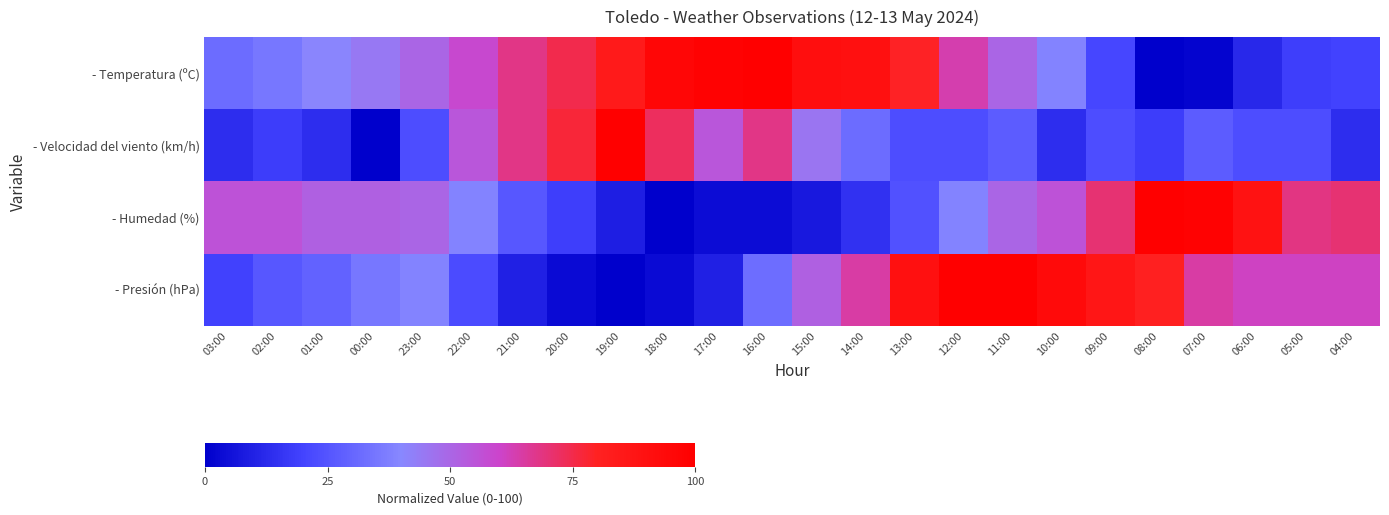

Count the number of data series in this chart.

4